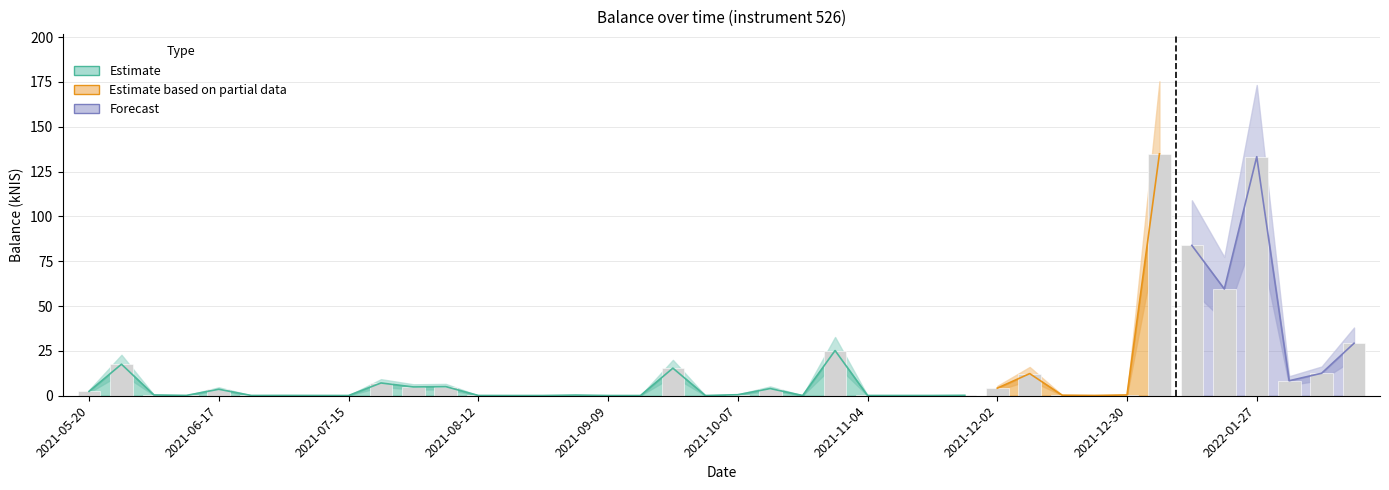

Rank the categories by value from highest to lowest.

2022-01-06, 2022-01-27, 2022-01-13, 2022-01-20, 2022-02-17, 2021-10-28, 2021-05-27, 2021-09-23, 2022-02-10, 2021-12-09, 2022-02-03, 2021-07-22, 2021-08-05, 2021-07-29, 2021-12-02, 2021-10-14, 2021-06-17, 2021-05-20, 2021-10-07, 2021-12-30, 2021-06-03, 2021-09-02, 2021-12-16, 2021-11-25, 2021-06-10, 2021-07-01, 2021-12-23, 2021-06-24, 2021-07-08, 2021-08-12, 2021-11-04, 2021-11-11, 2021-11-18, 2021-07-15, 2021-10-21, 2021-08-19, 2021-08-26, 2021-09-09, 2021-09-30, 2021-09-14